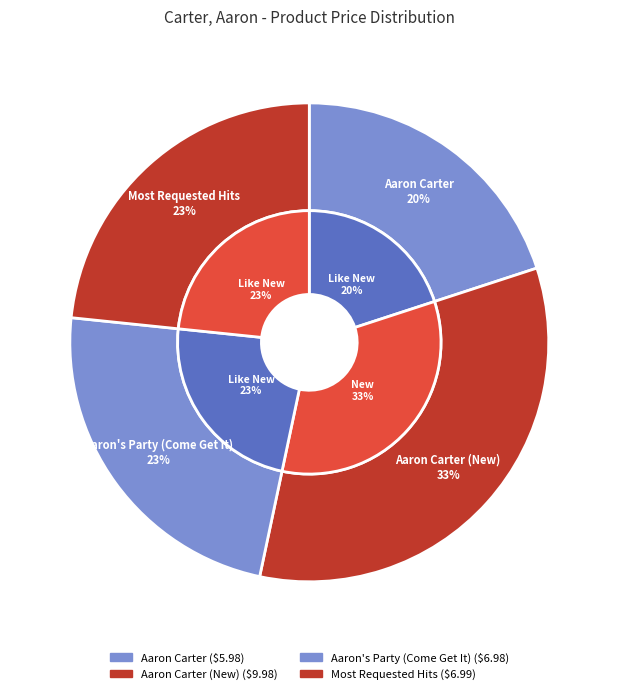

Is it true that Aaron Carter is 20% of the pie?

True